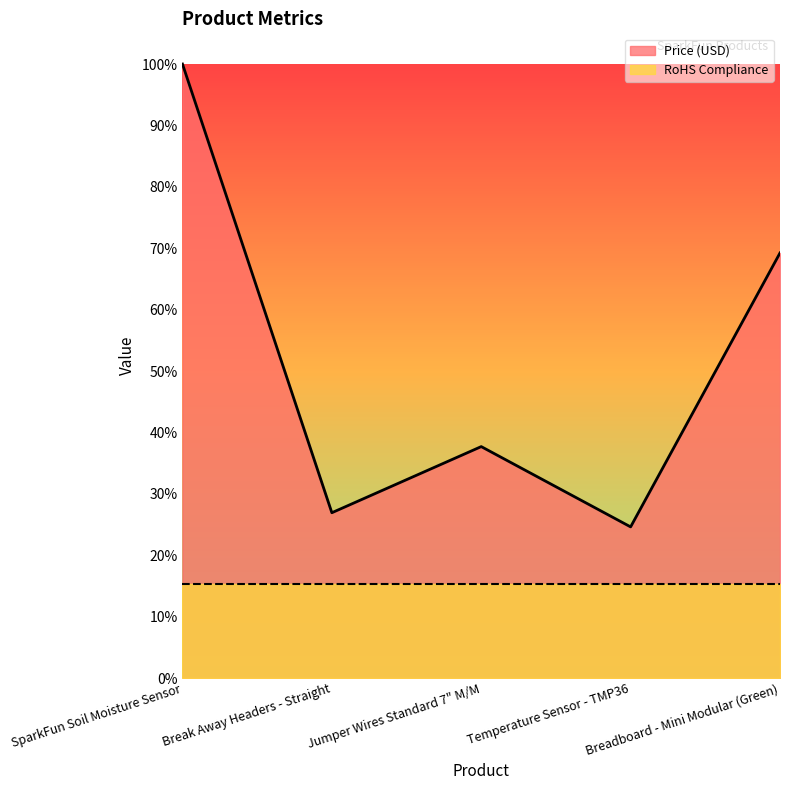

Rank the categories by value from highest to lowest.

SparkFun Soil Moisture Sensor, Breadboard - Mini Modular (Green), Jumper Wires Standard 7" M/M, Break Away Headers - Straight, Temperature Sensor - TMP36